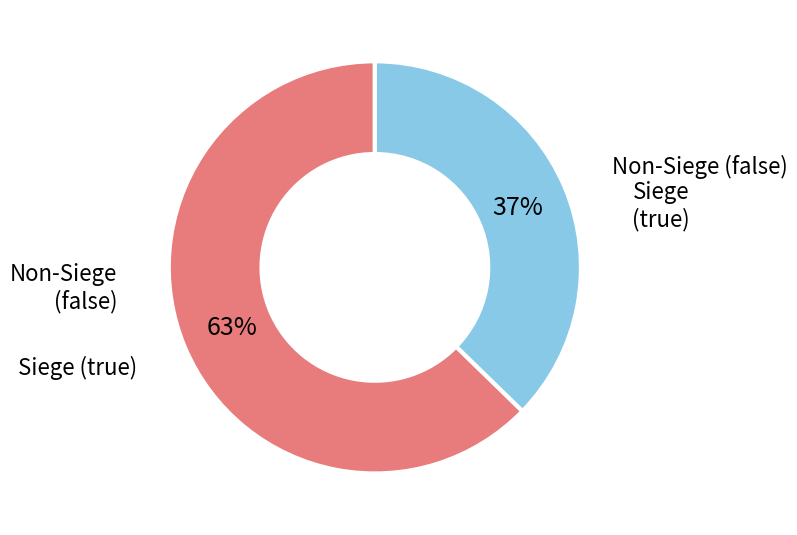

Do Non-Siege (false) and Siege (true) together represent more than half of the pie?

Yes